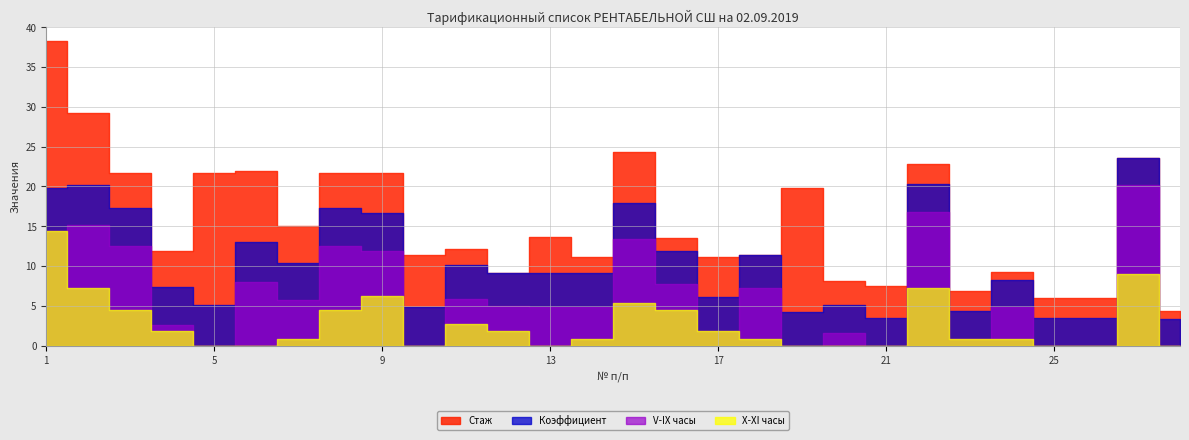

The value of X-XI часы at 3 is 5.0. True or false?

True